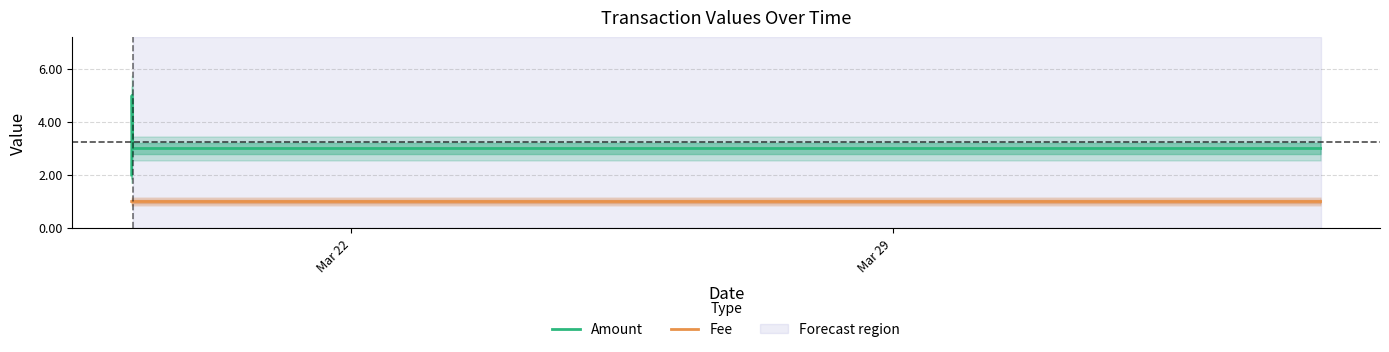

Rank the series by their average value, from highest to lowest.

Amount, Fee